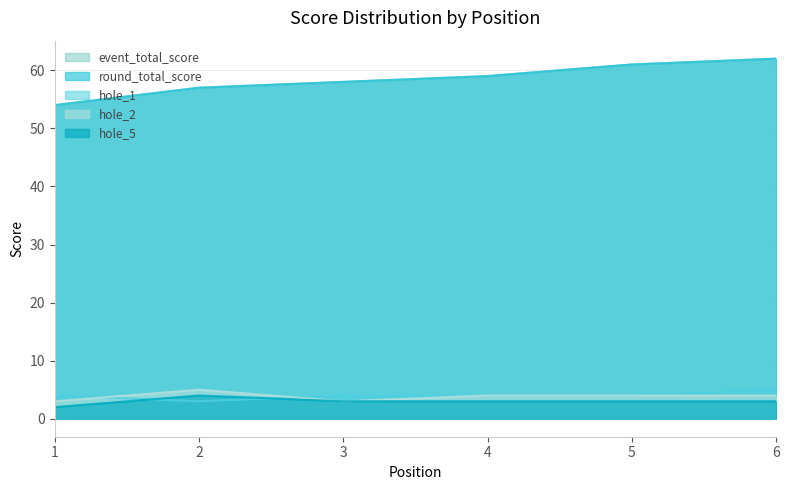

Is it true that hole_5 equals 5 at 4?

False